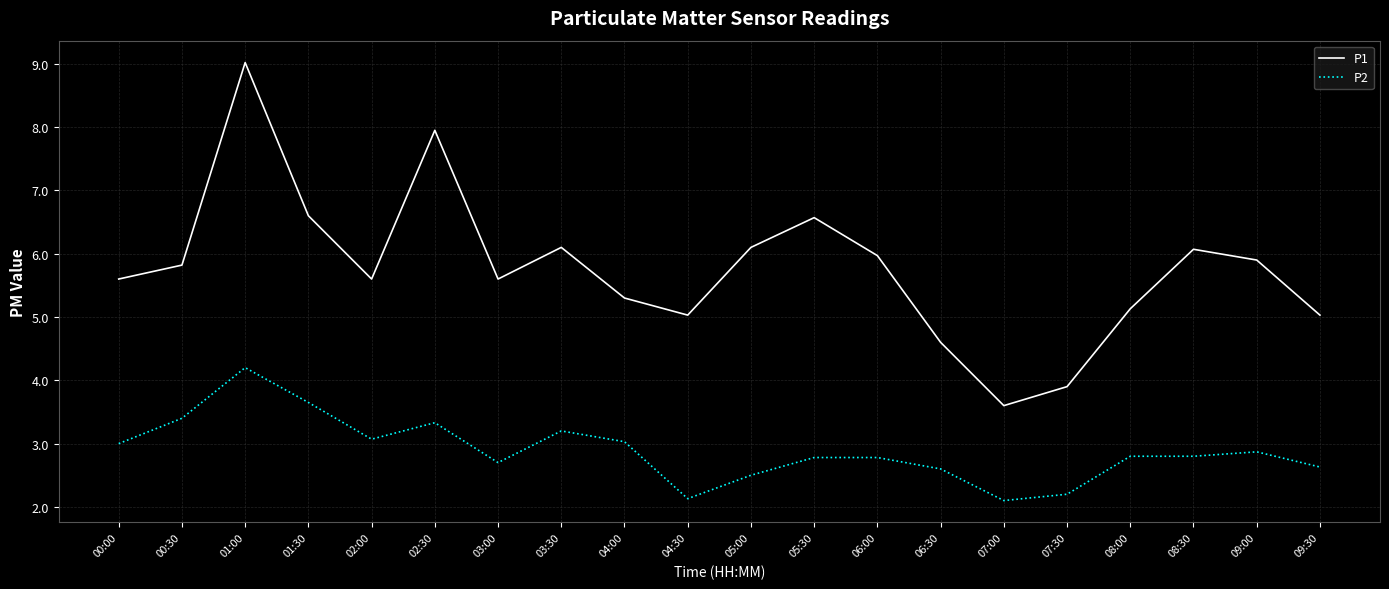

Is it true that P2 equals 2.1 at 00:30?

False